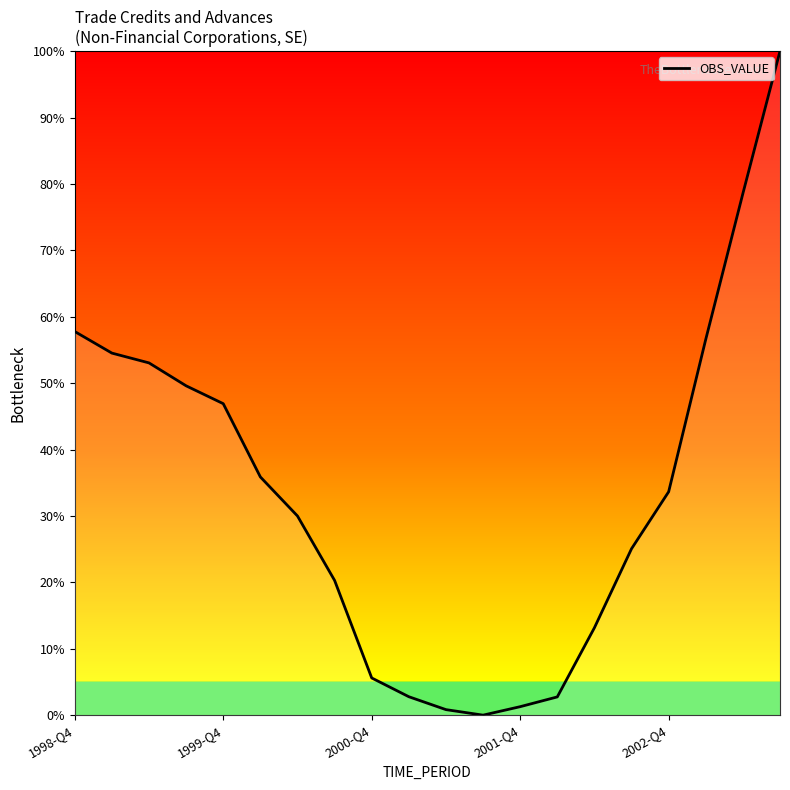

What is the average value?

33.4